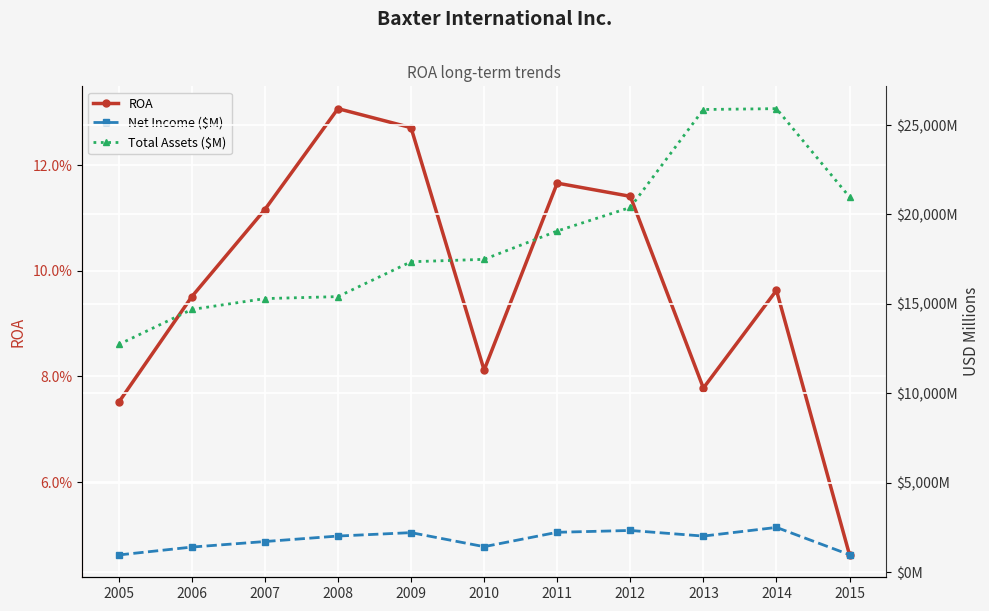

Which category has the highest value across all series?

2014